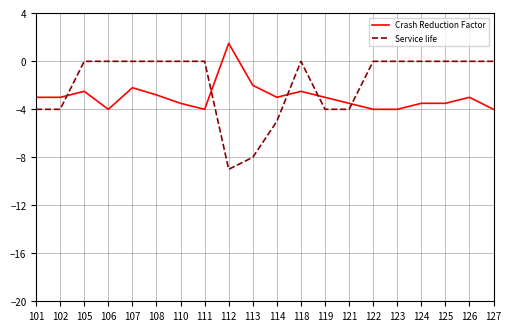

Which series has the largest range (max minus min)?

Service life